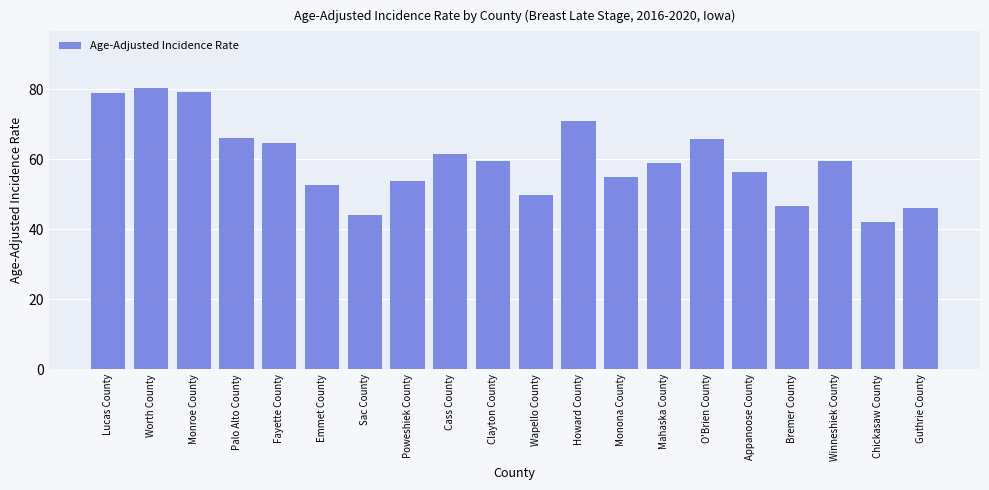

What is the maximum value shown in the chart?

80.5